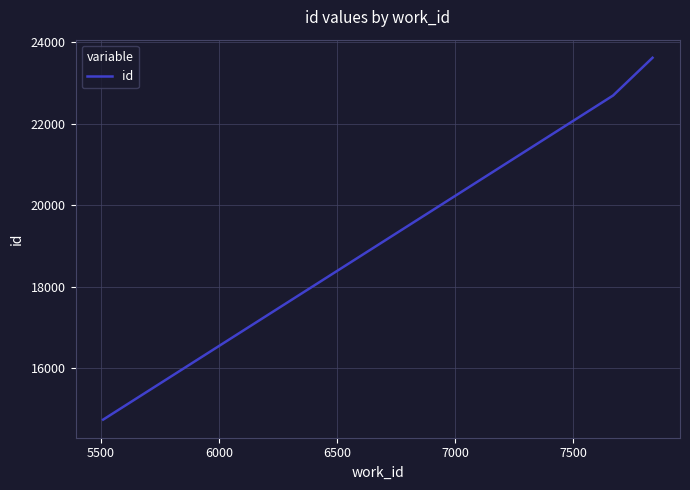

What is the minimum value shown in the chart?

14747